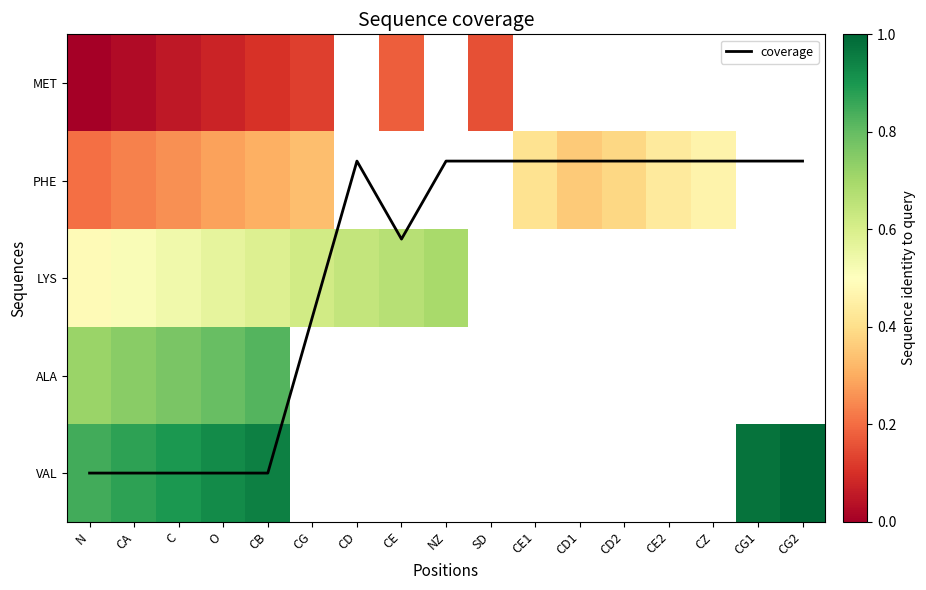

At which category does the chart reach its minimum across all series?

N